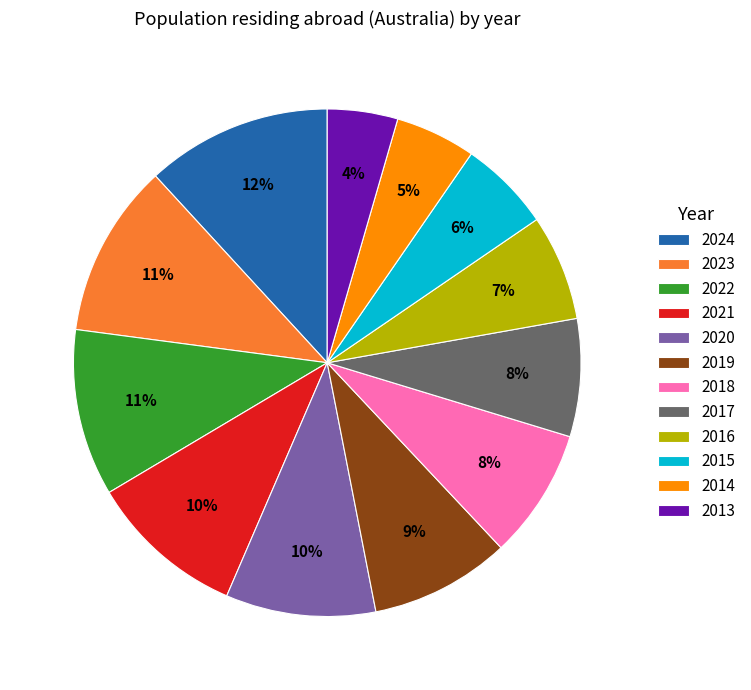

To the nearest percent, what portion does 2019 represent?

9%